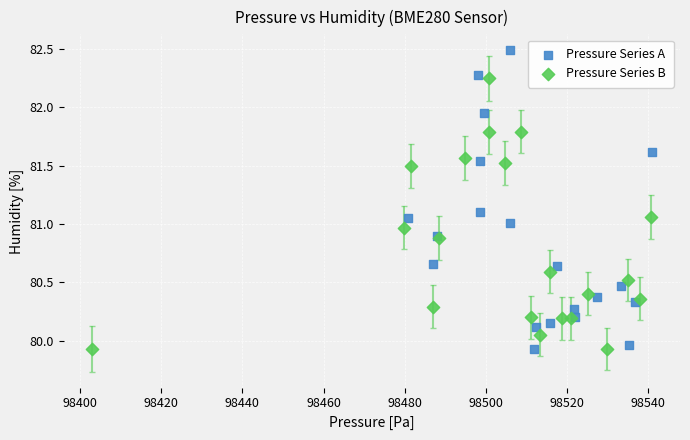

Which series reaches the maximum Y coordinate?

Pressure Series A